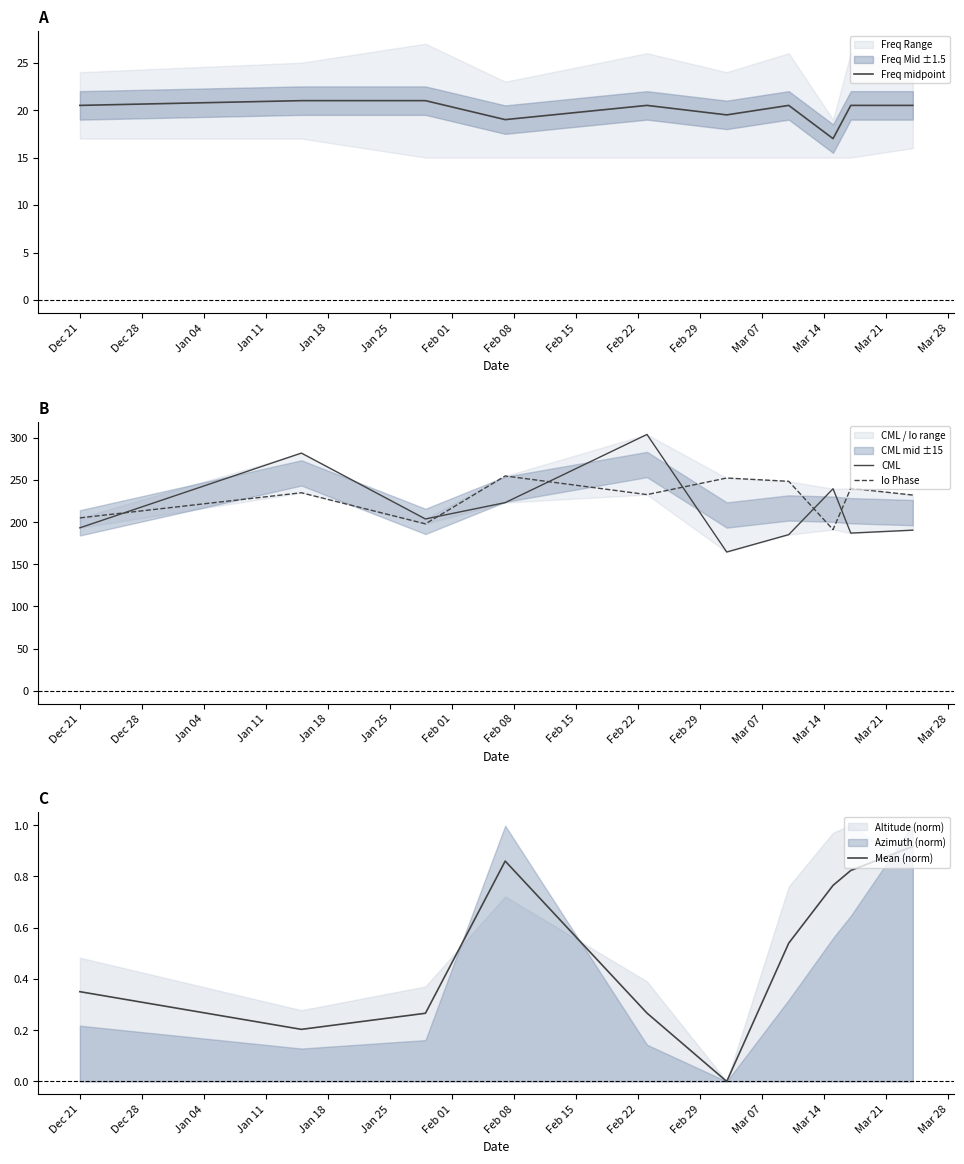

True or false: CML and Freq midpoint cross at least once.

False